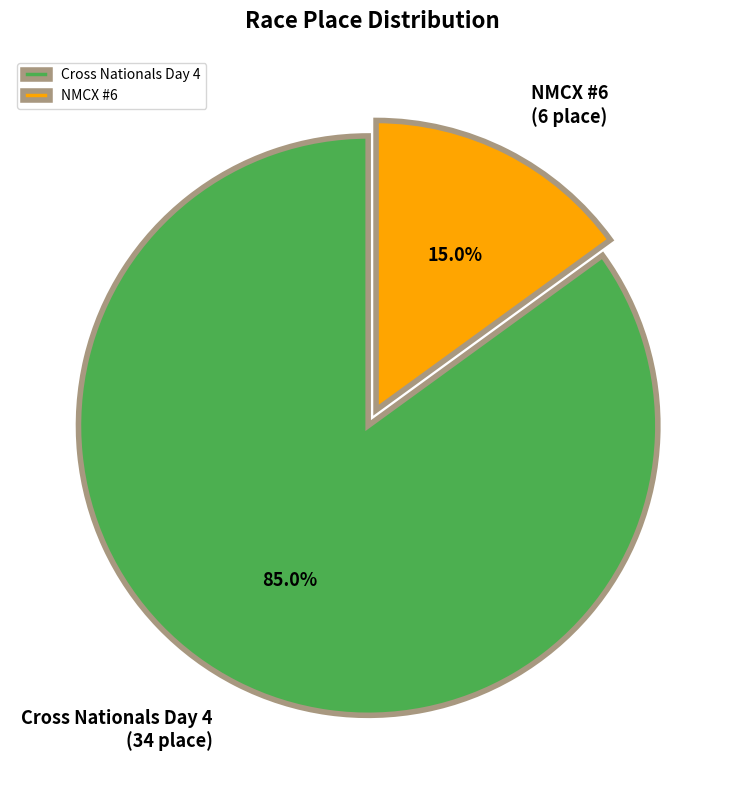

To the nearest percent, what percentage of the pie is NMCX #6?

15%